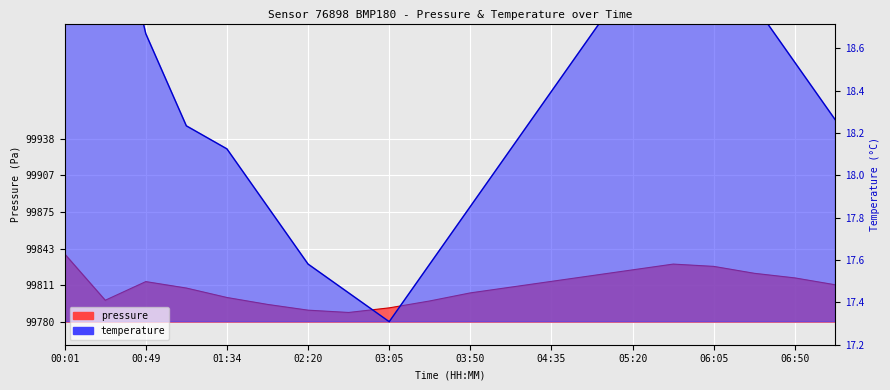

What position from the right is 00:25?

19